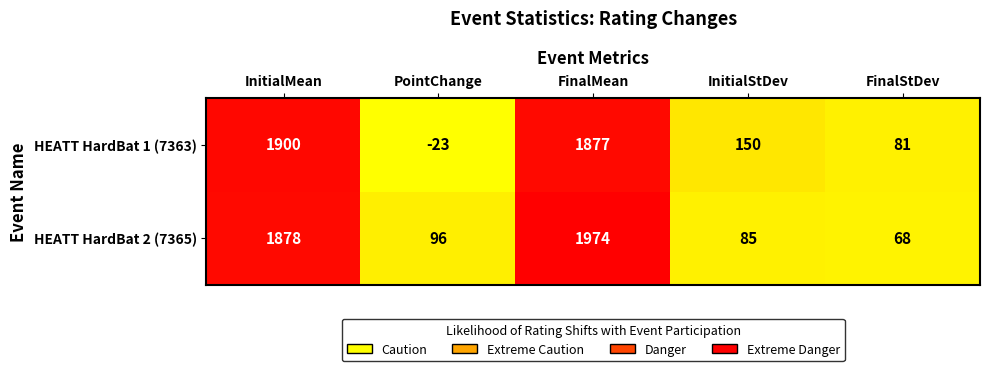

Reading left to right, what are all the values shown in this chart?

HEATT HardBat 1 (7363): InitialMean=1900	PointChange=-23	FinalMean=1877	InitialStDev=150	FinalStDev=81
HEATT HardBat 2 (7365): InitialMean=1878	PointChange=96	FinalMean=1974	InitialStDev=85	FinalStDev=68